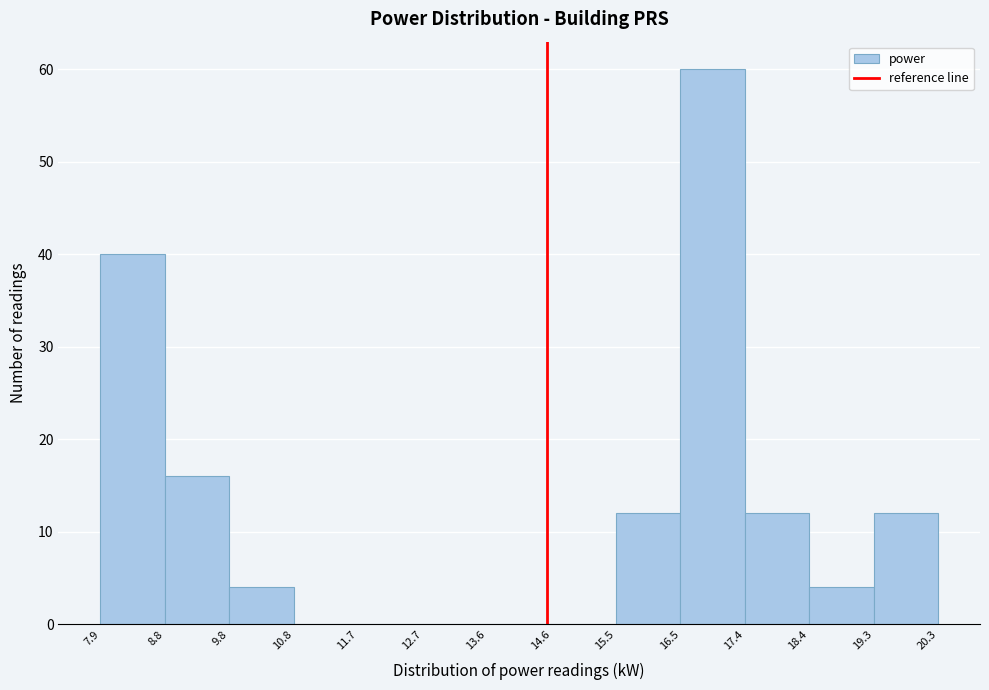

Which range on the x-axis has the tallest bar?

16.5 to 17.4